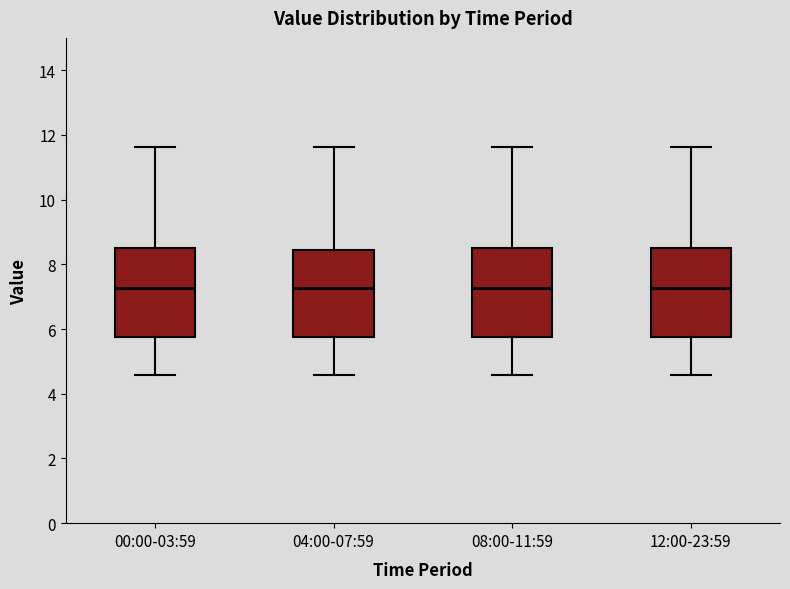

Where does the median line of the box for 08:00-11:59 sit on the y-axis? The values are not printed on the chart, so give them approximately, as read against the axis.

7.2